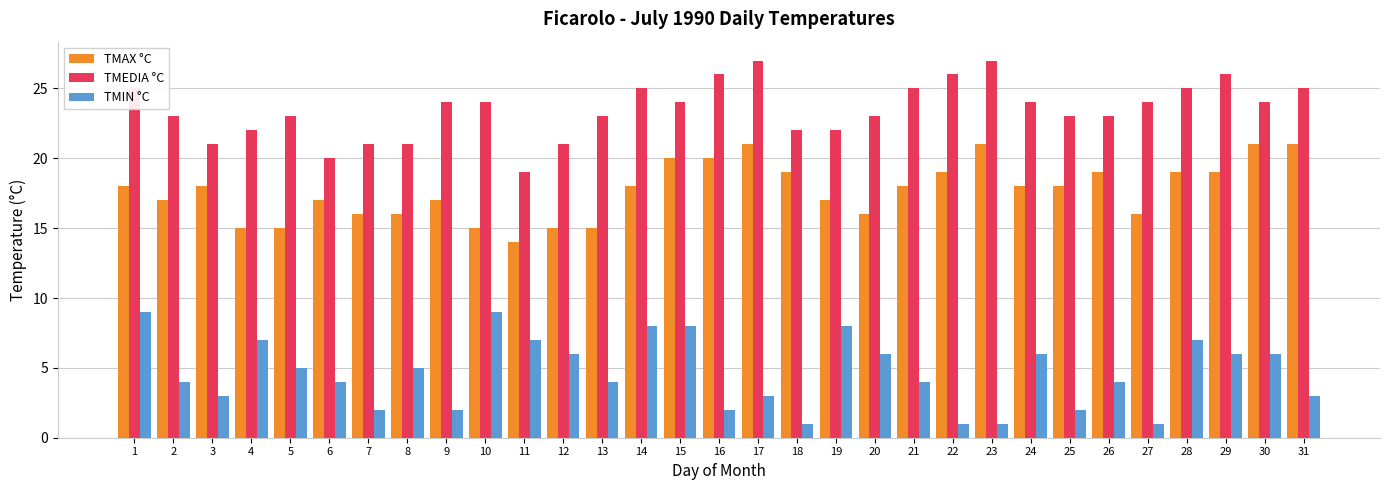

What is the difference between the highest and lowest values at 22?

25